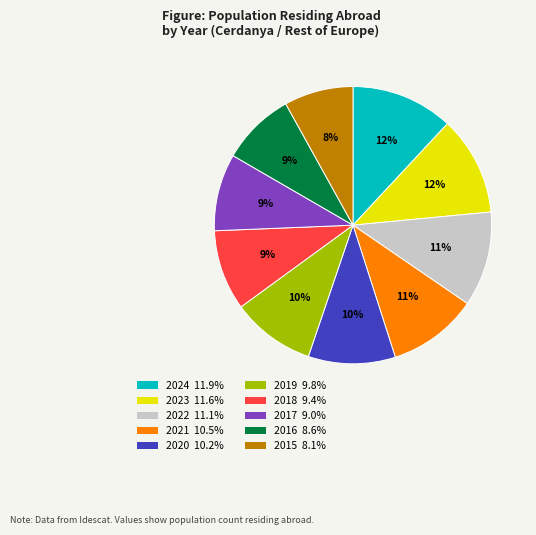

Is there a majority slice in this chart?

No